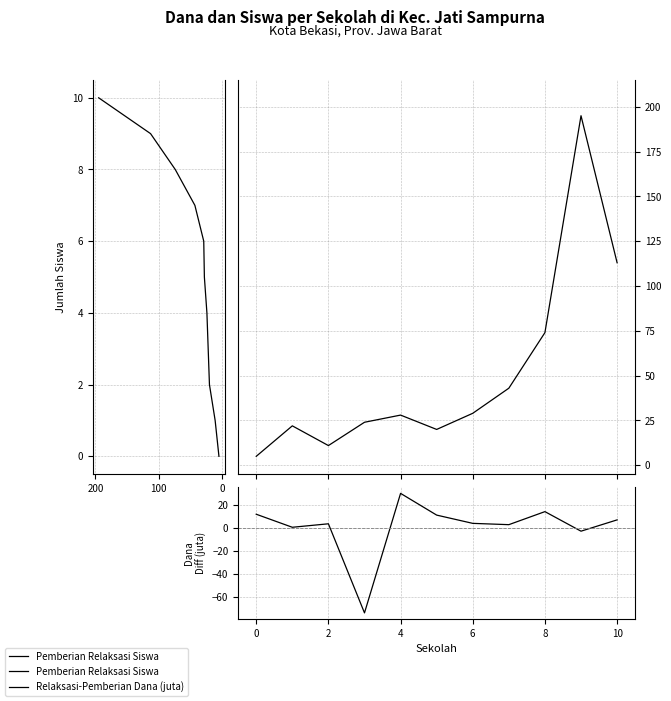

At which label does Pemberian Relaksasi Siswa reach its peak?

9